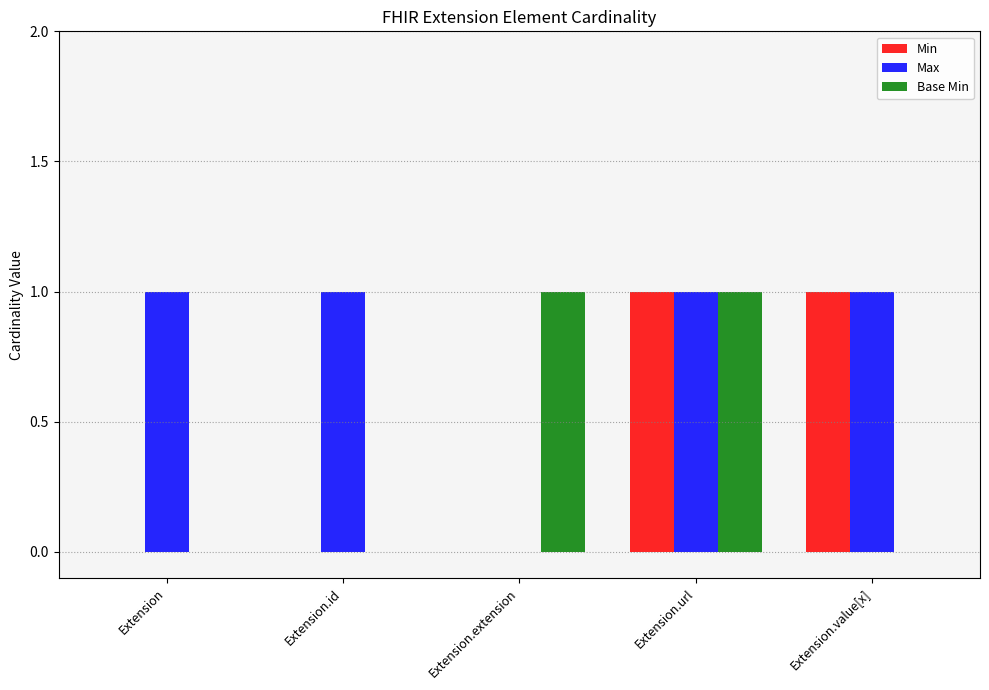

Which series has the largest total across all categories?

Max